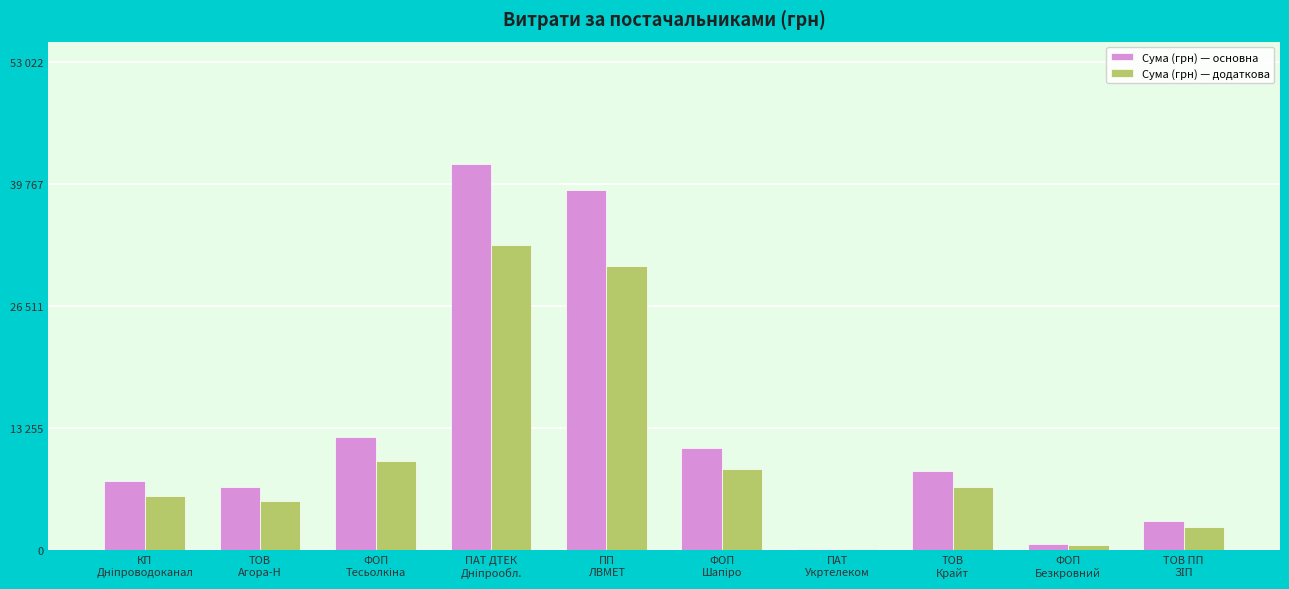

Is it true that Сума (грн) — додаткова equals 249.8 at ФОП
Безкровний?

False